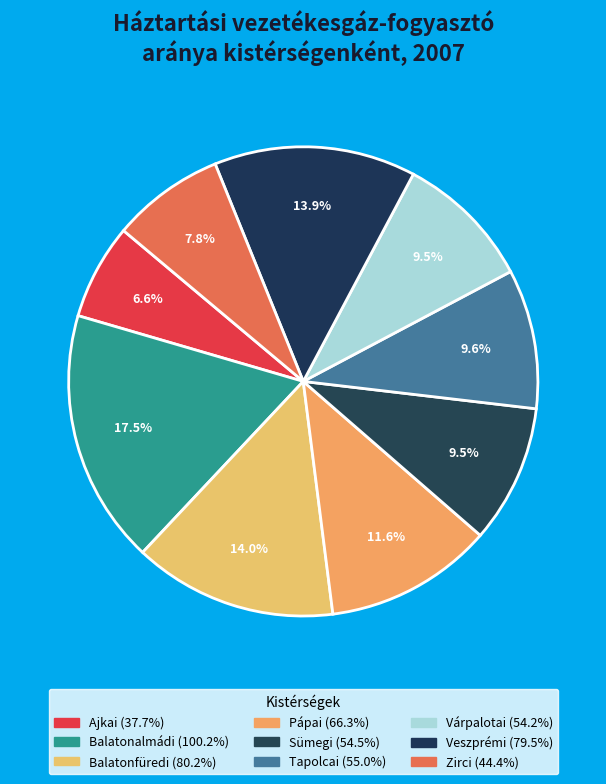

Count the number of slices in the pie.

9